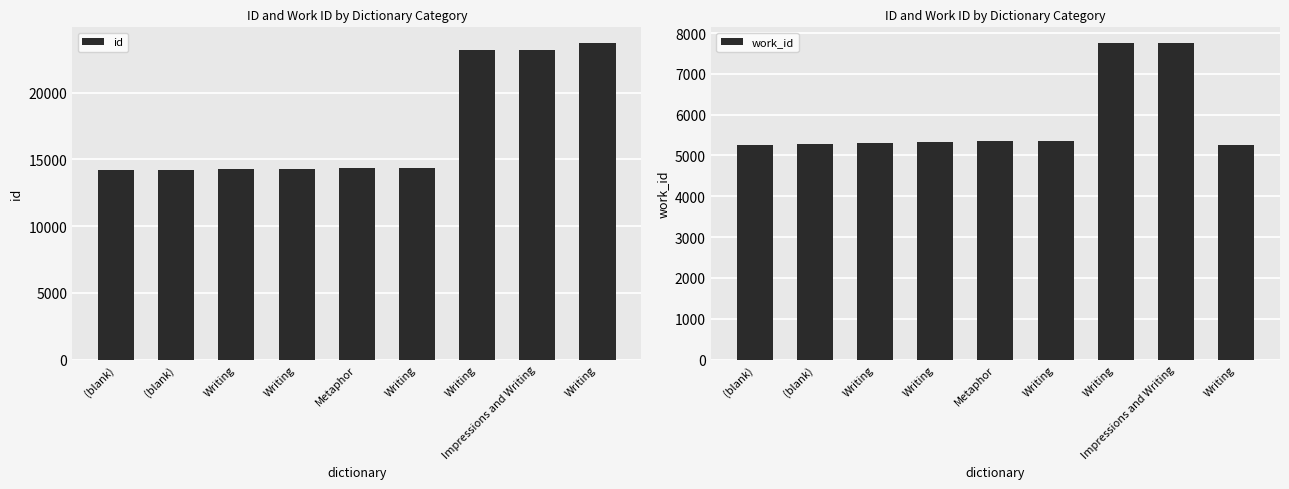

Which series has the largest range (max minus min)?

id